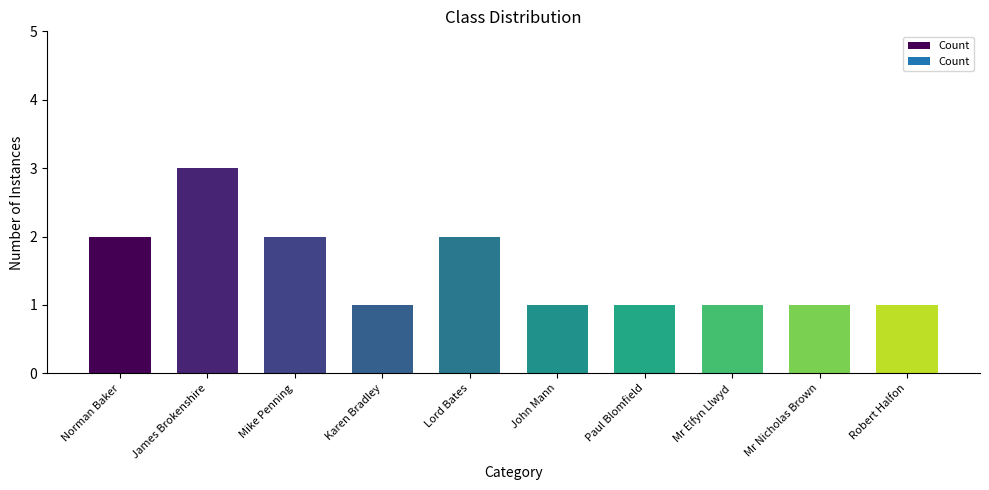

What is the ratio of the value at Mr Nicholas Brown to the value at Robert Halfon?

1.0